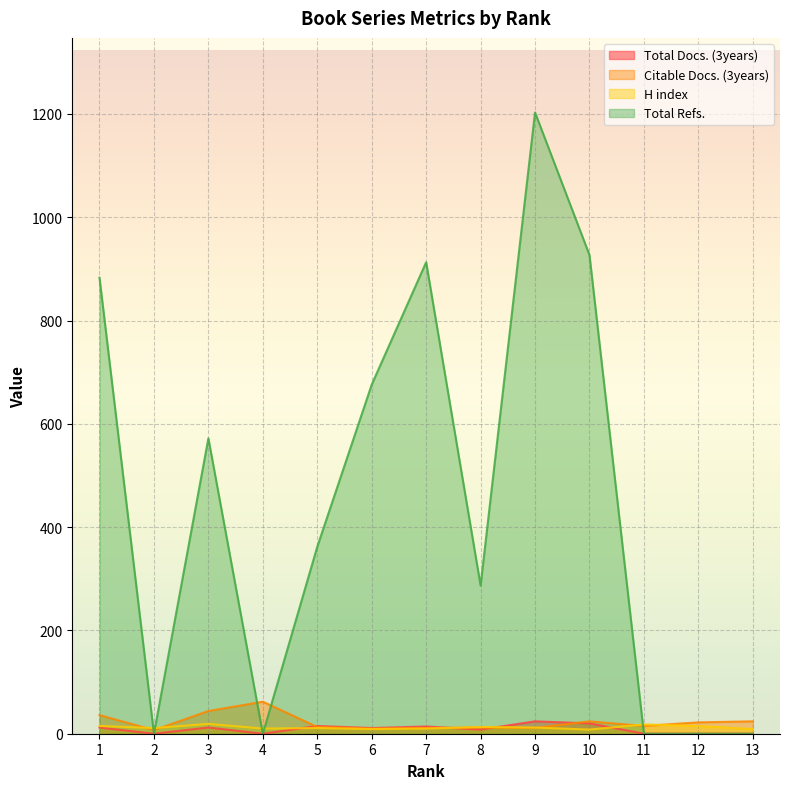

What is the value of the Total Docs. (3years) point at the 9th from the left?

24